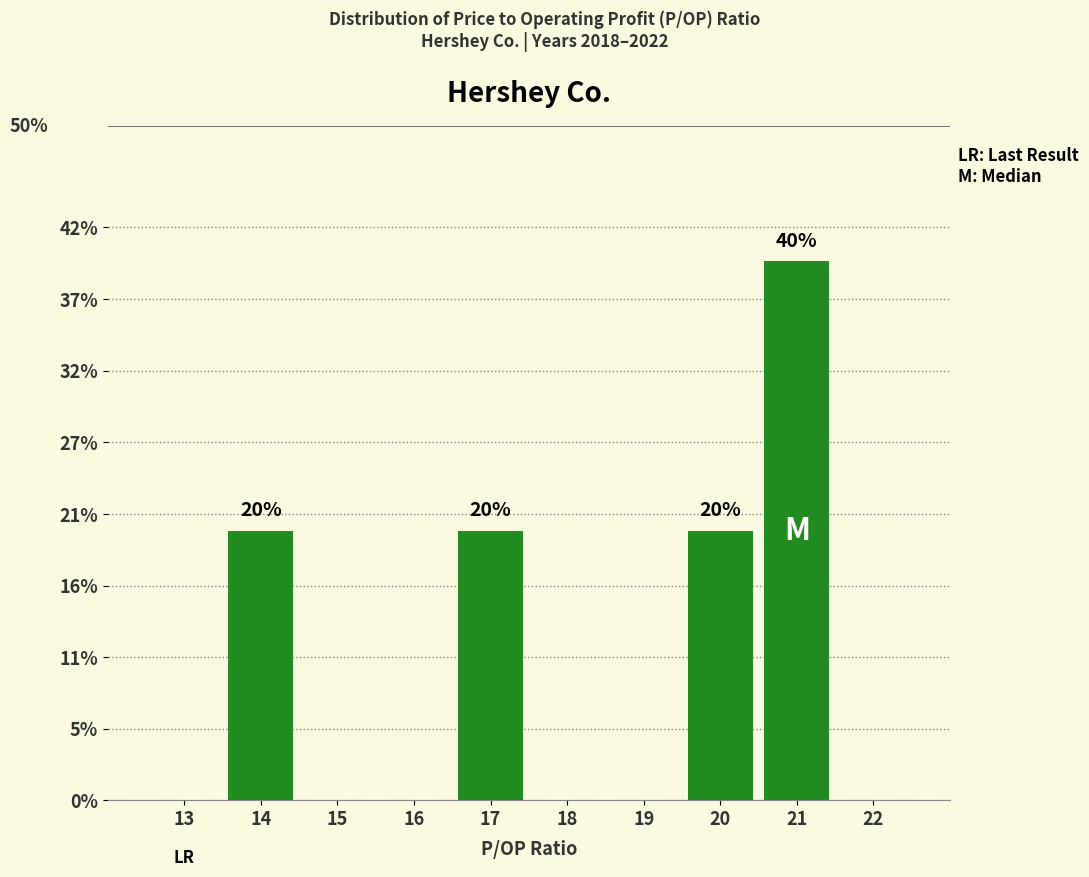

Reading right to left, list all the values displayed in this chart.

22=0	21=40	20=20	19=0	18=0	17=20	16=0	15=0	14=20	13=0